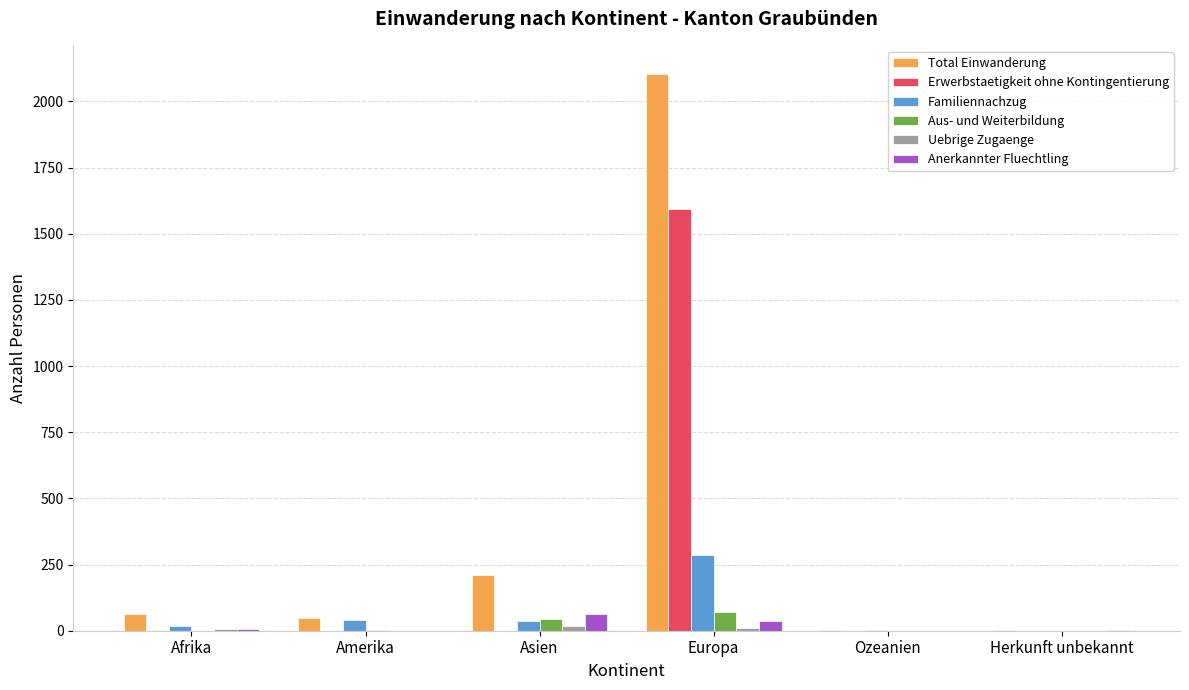

Are the bars grouped side by side (vs. stacked)?

Yes